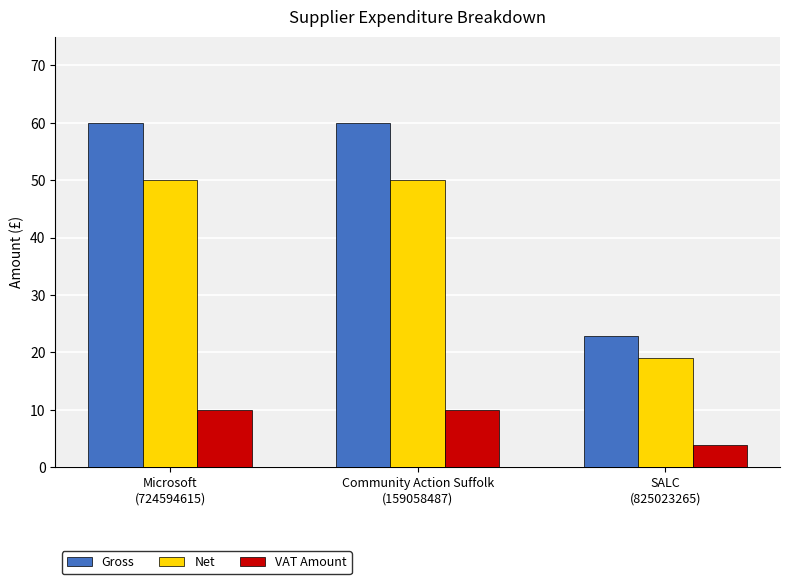

What is the average value of the VAT Amount series?

7.9